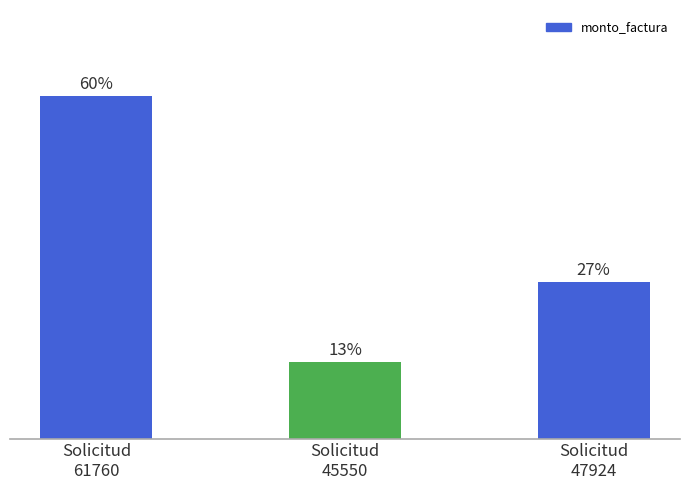

What position from the right is Solicitud
47924?

1